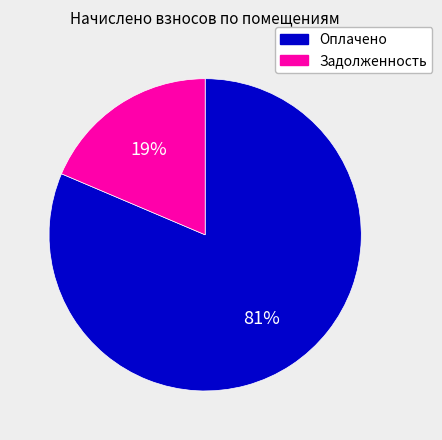

To the nearest percent, what is the average slice percentage?

50%